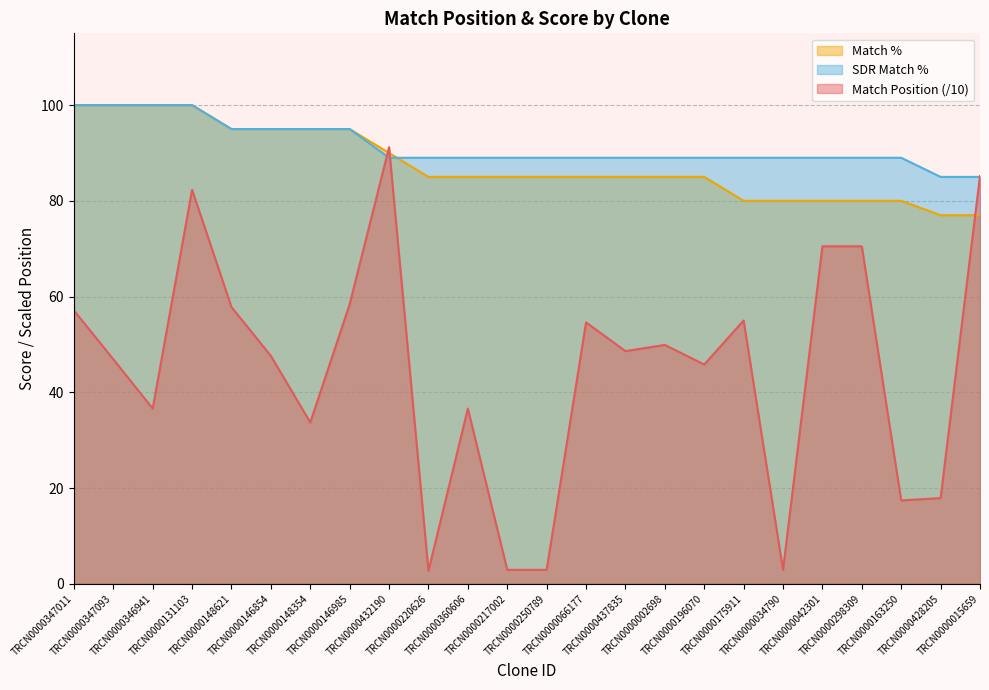

The value of Match Position at TRCN0000432190 is 147.5. True or false?

False